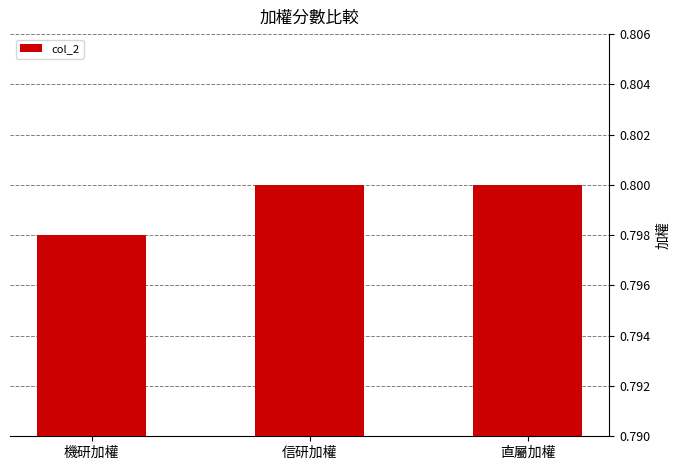

What is the sum of all values?

2.4